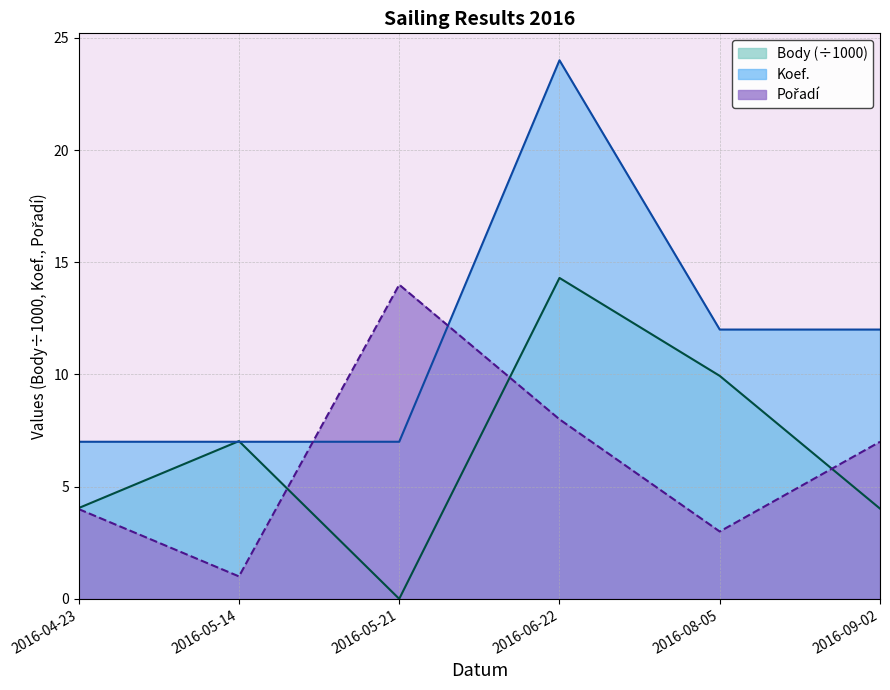

What are all the series names shown in the legend?

Pořadí, Koef., Body